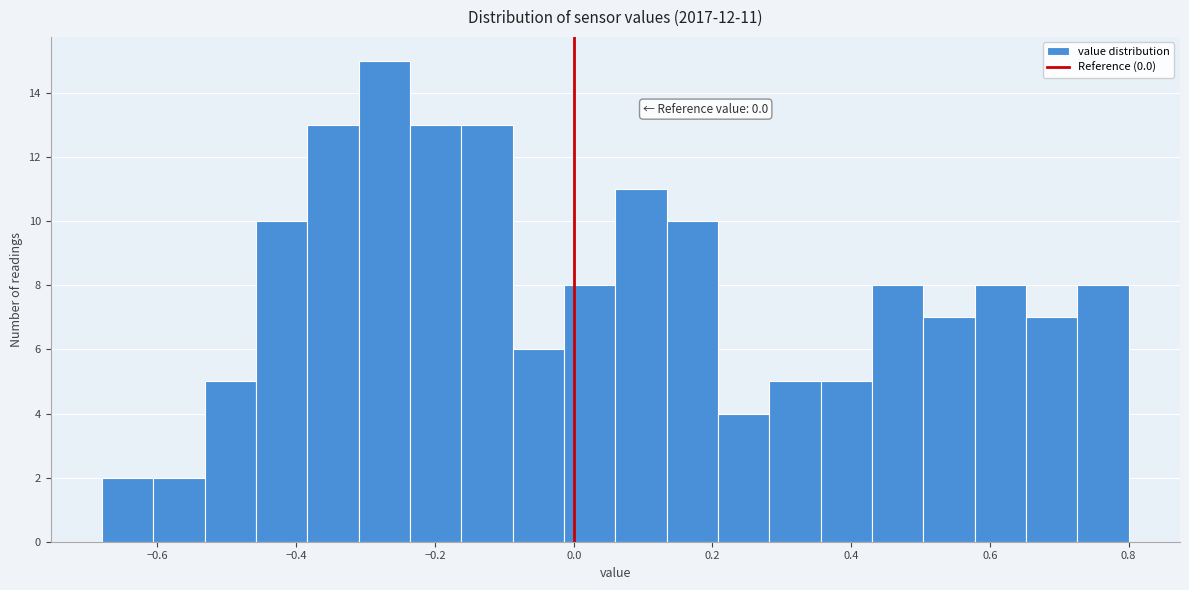

Read against the x-axis, roughly where is the centre of the tallest bar?

-0.28